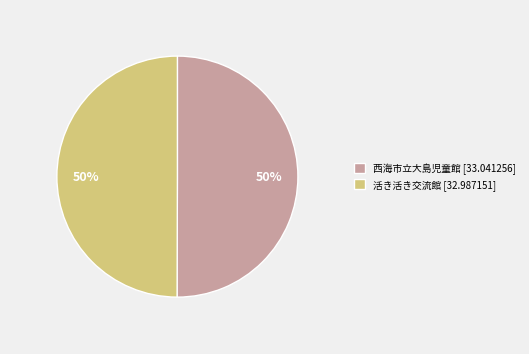

Is the sum of 西海市立大島児童館 [33.041256] and 活き活き交流館 [32.987151] greater than half?

Yes